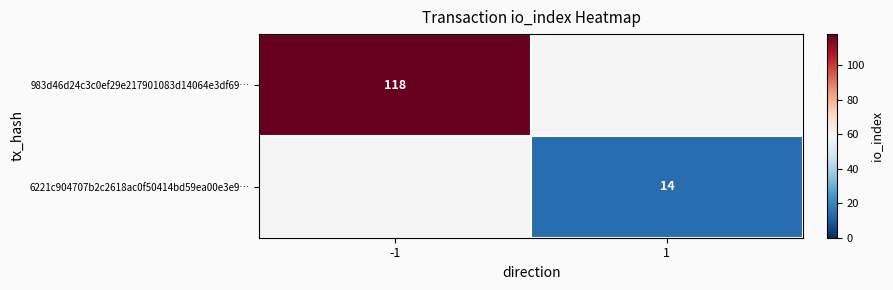

Is the value of 983d46d24c3c0ef29e217901083d14064e3df69… at -1 greater than the value of 6221c904707b2c2618ac0f50414bd59ea00e3e9… at 1?

Yes